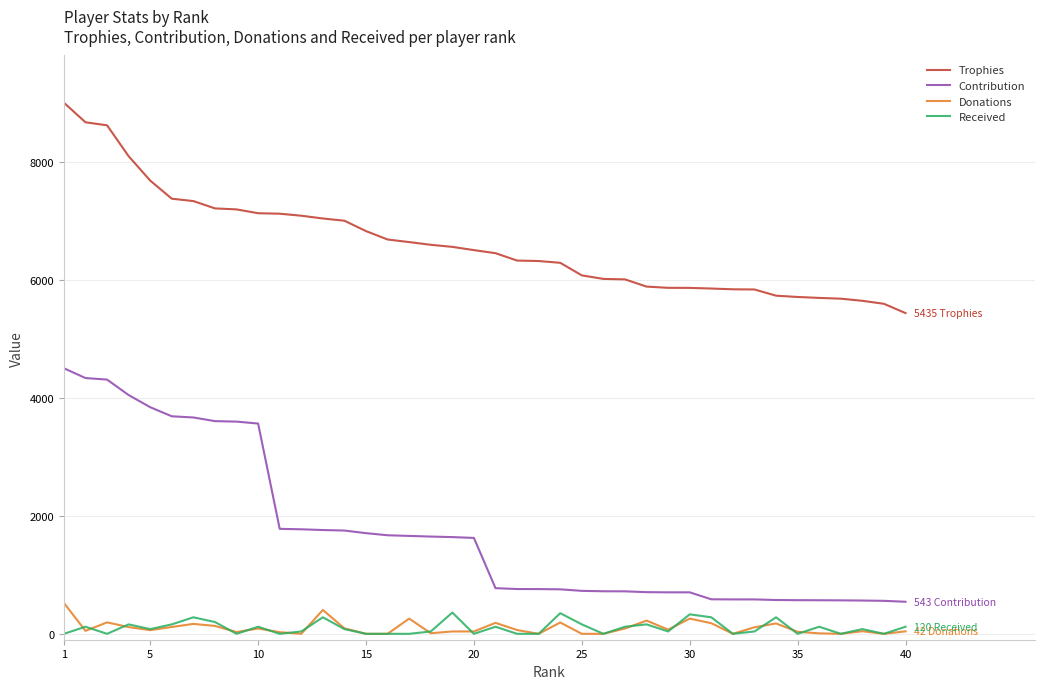

What is the lowest value of the Contribution series?

543